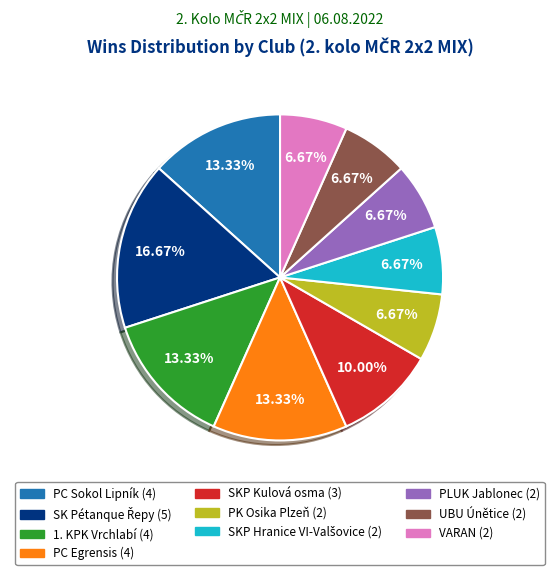

Is the sum of PK Osika Plzeň and PLUK Jablonec greater than half?

No